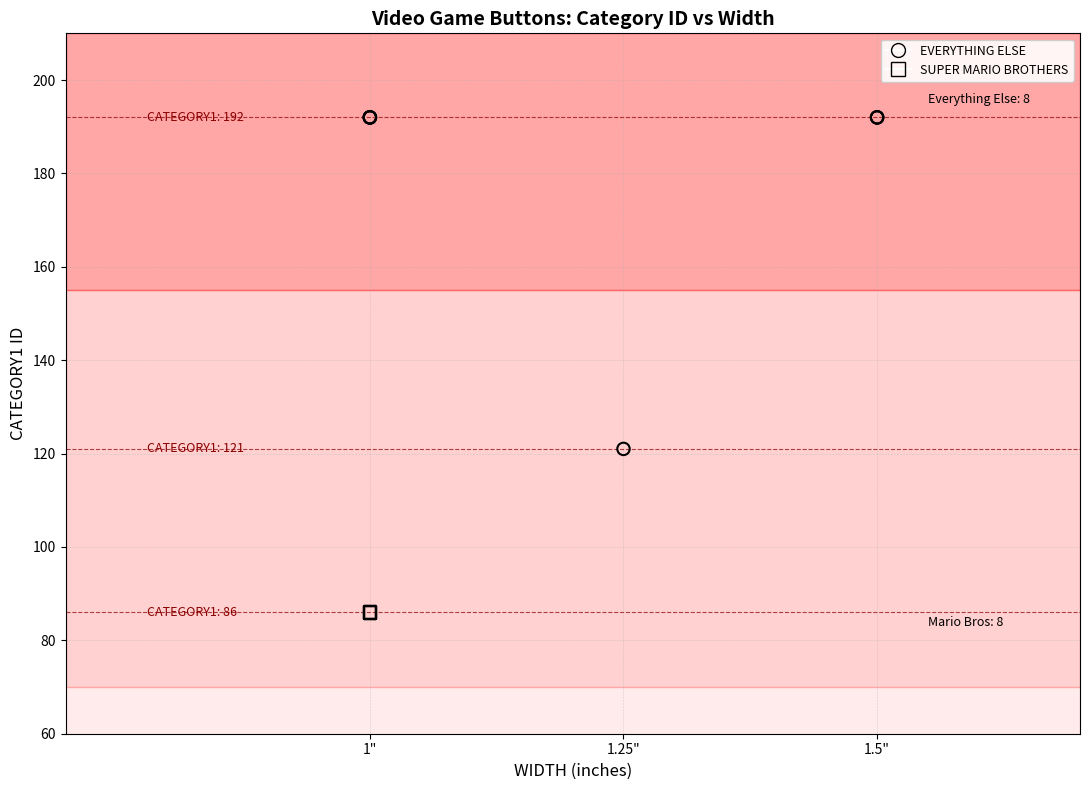

Which series contains the lowest Y value?

SUPER MARIO BROTHERS